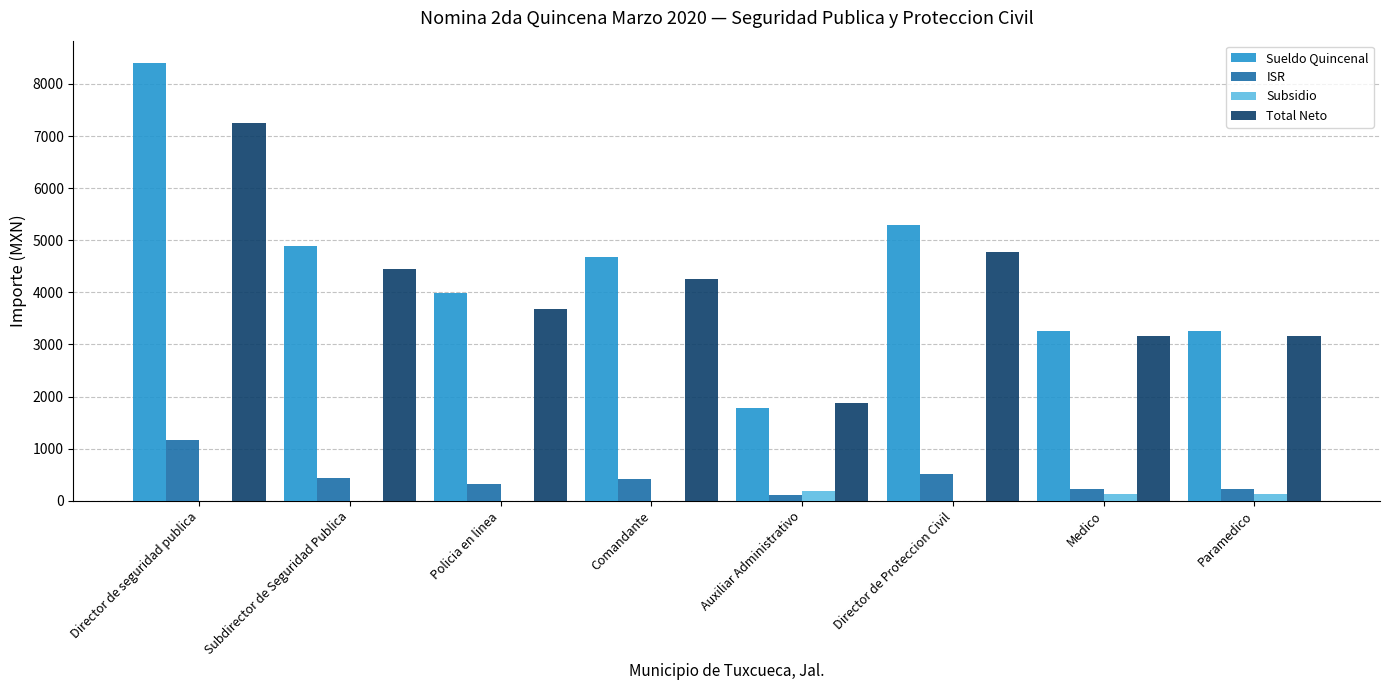

Is the value of ISR at Medico greater than the value of Subsidio at Policia en linea?

Yes